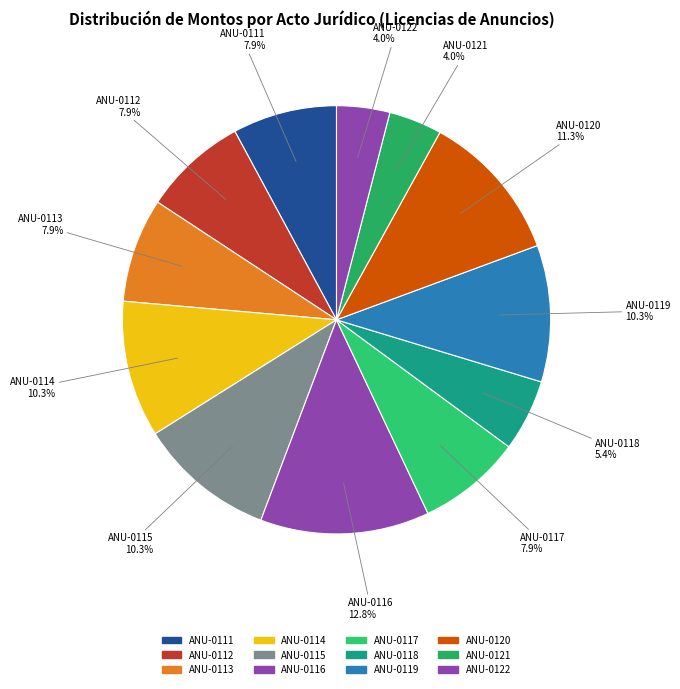

The ANU-0118 slice represents 5% of the pie. True or false?

True